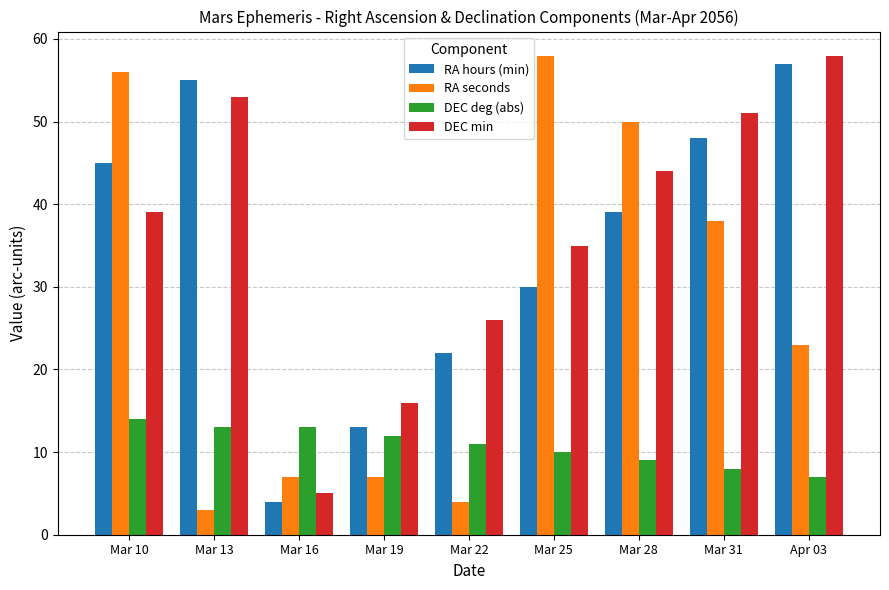

Which category has the lowest value across all series?

Mar 13